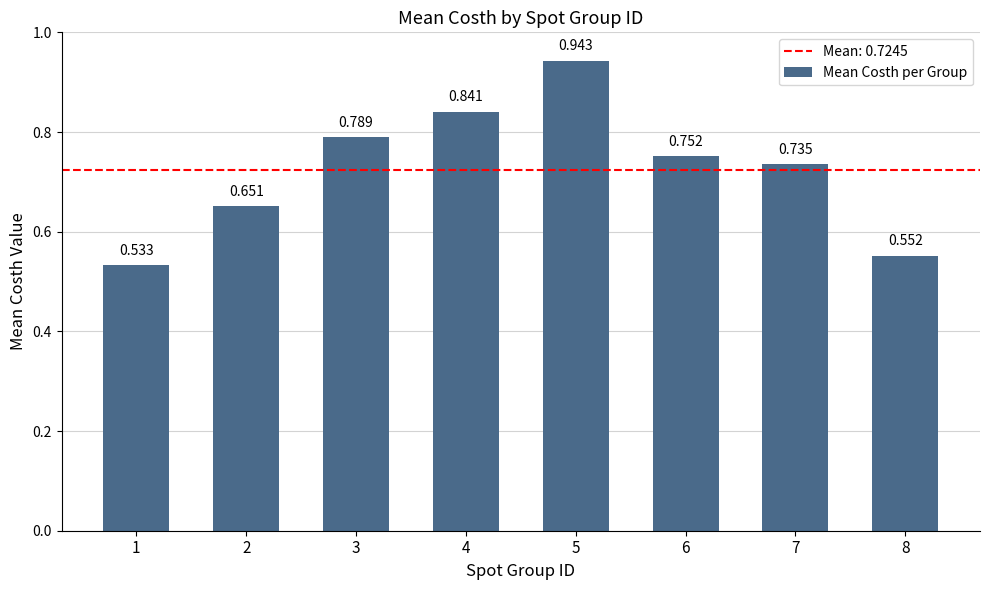

Are the bars horizontal?

No